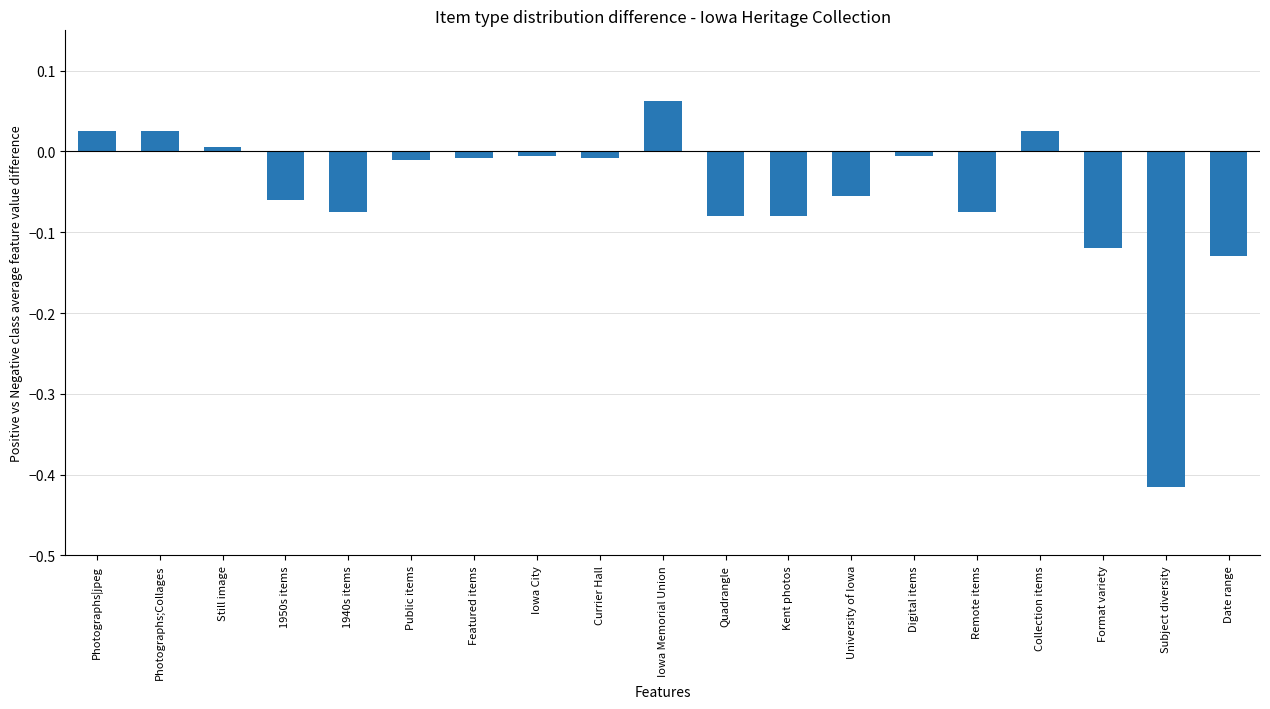

What is the sum of all values?

-1.0